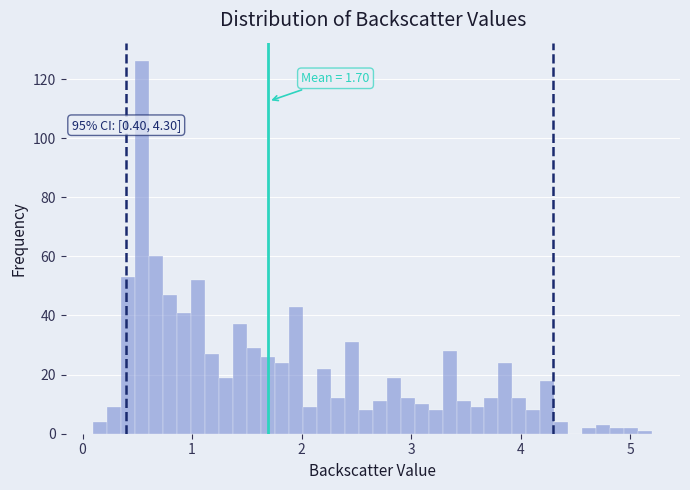

Read against the x-axis, roughly where is the centre of the tallest bar?

0.5